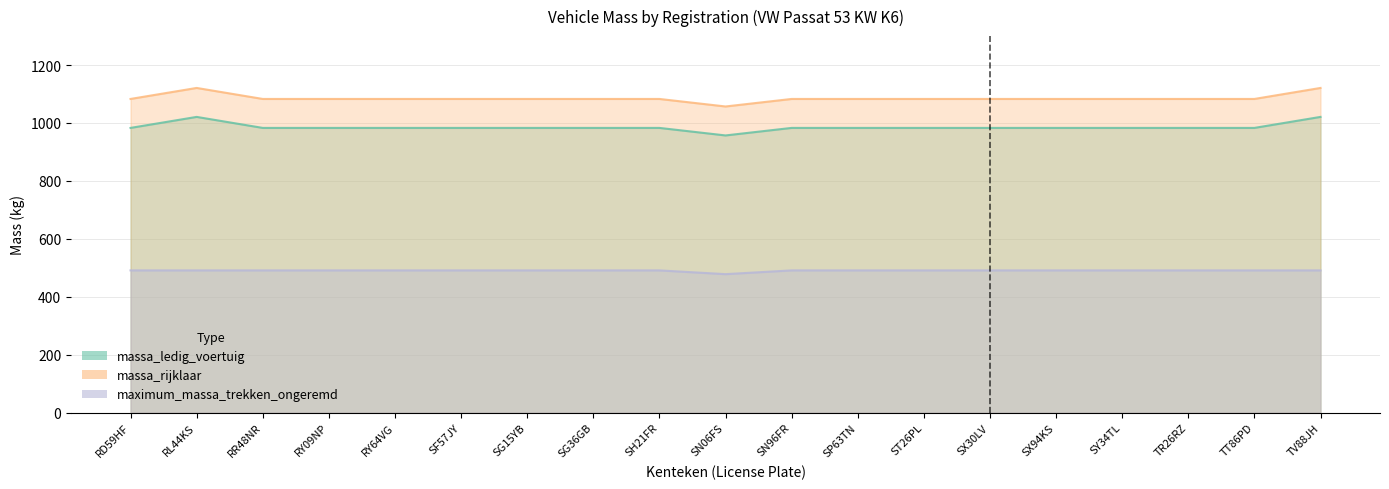

True or false: maximum_massa_trekken_ongeremd and massa_rijklaar intersect in this chart.

False